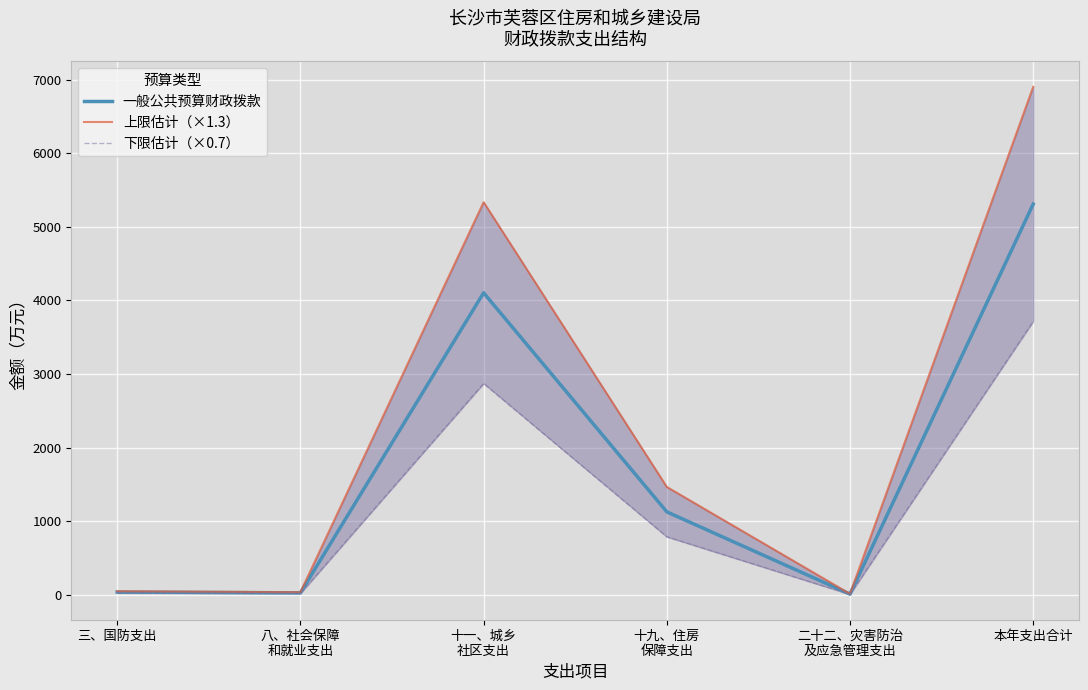

What is the value of the 上限估计（×1.3） point at the 1st from the left?

49.8